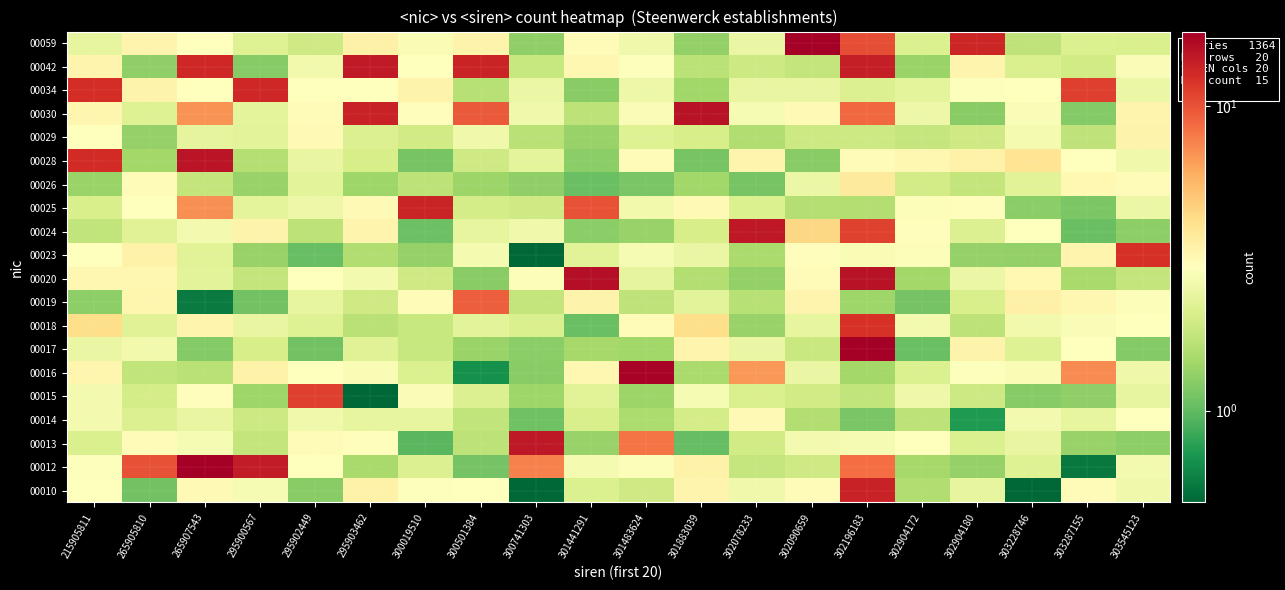

What is the spread (max minus min) of values at 215905811?

11.5